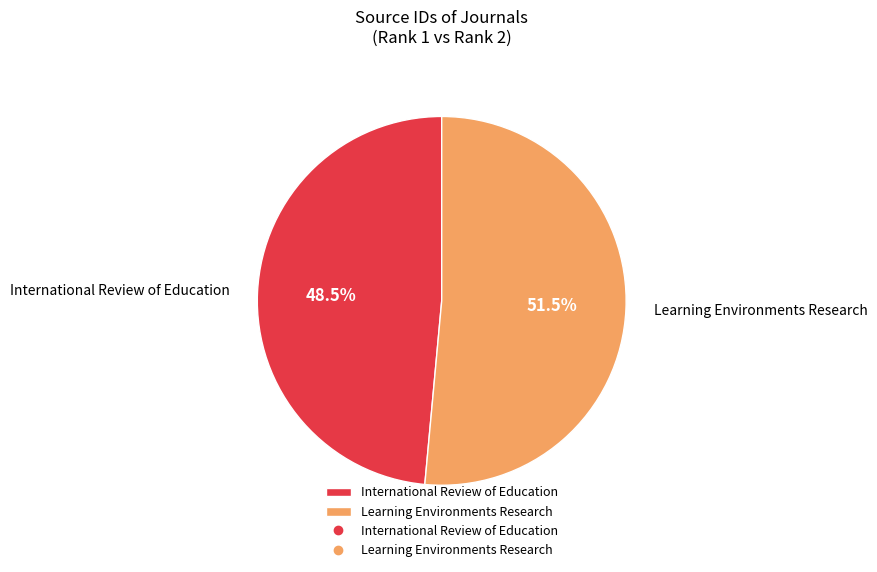

Does Learning Environments Research represent more than half of the total?

Yes